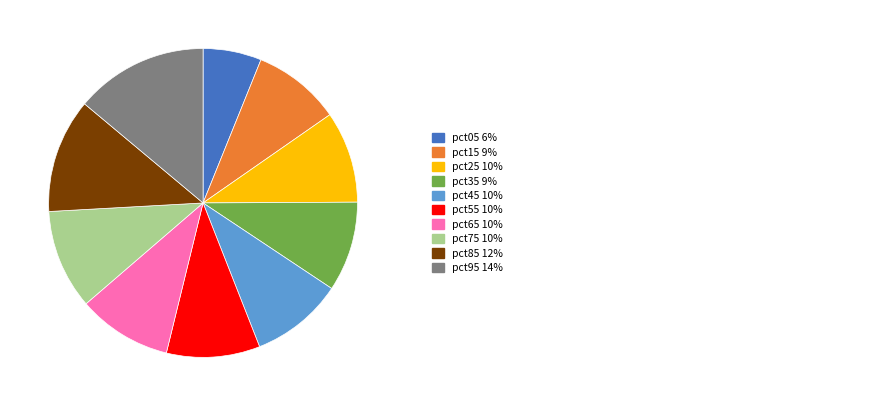

Is there a majority slice in this chart?

No